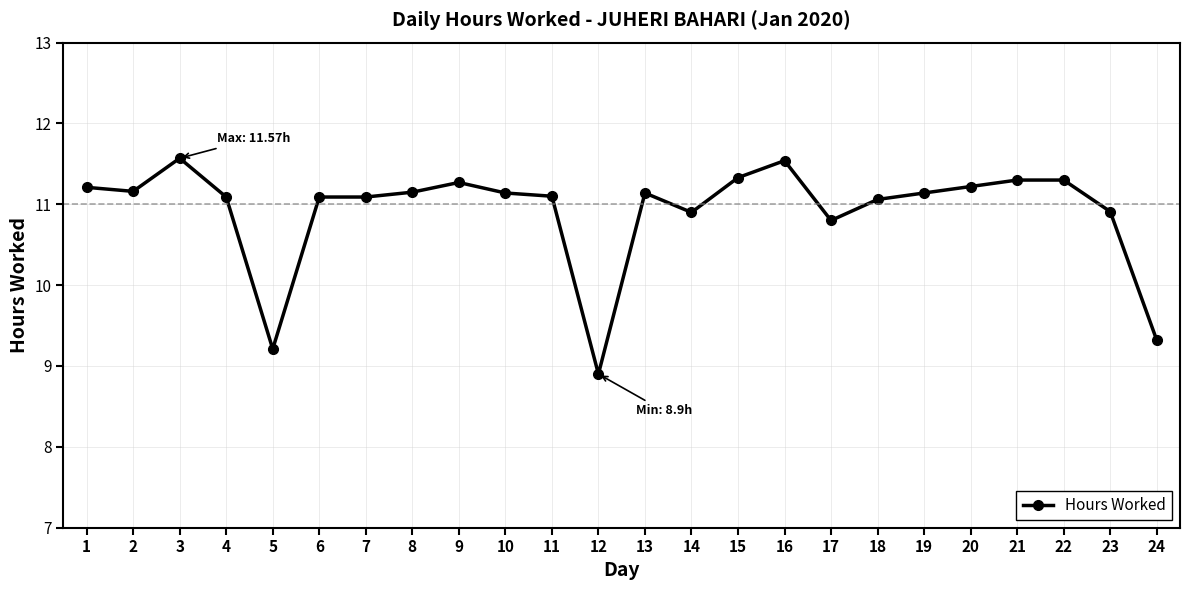

How many values are below 11?

6